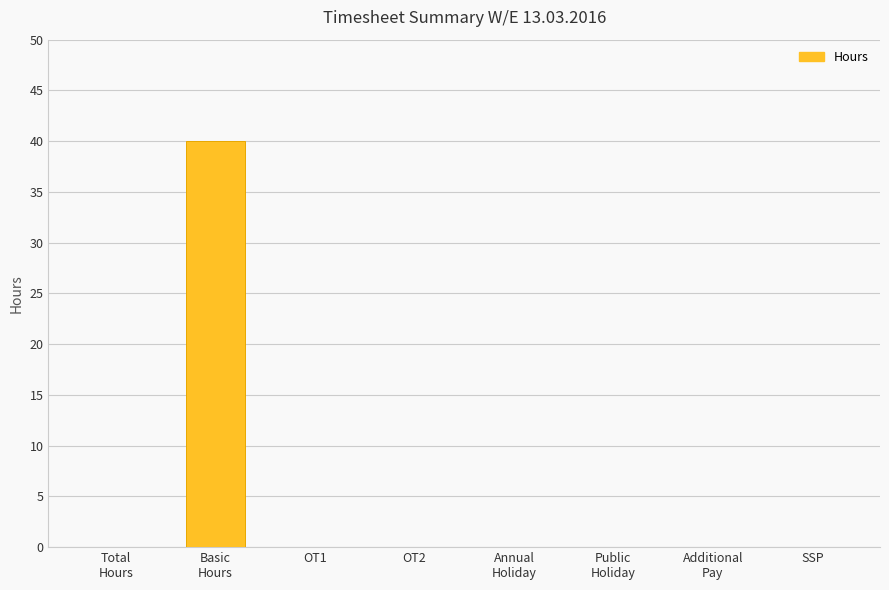

How many data points does each series have?

8